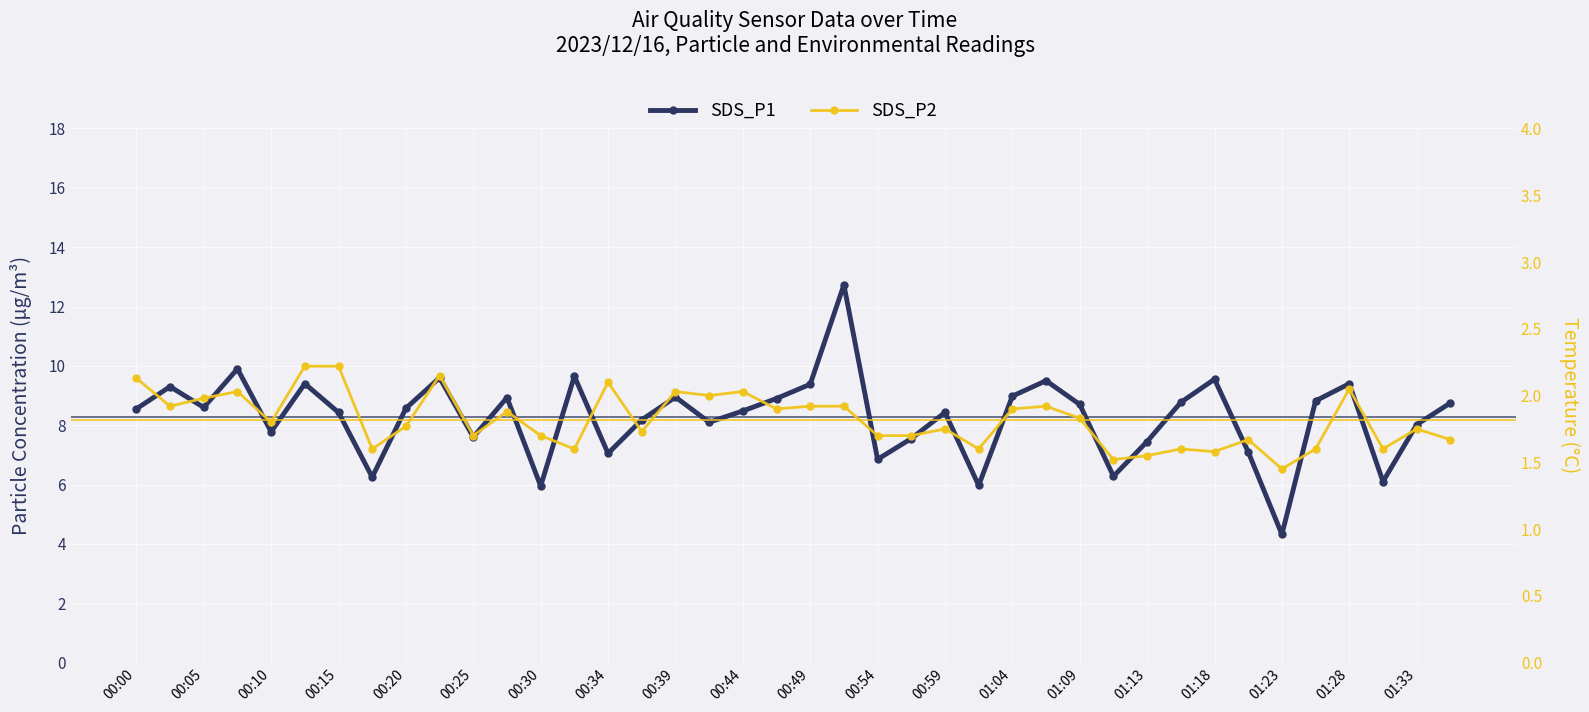

Which series has the largest total across all categories?

SDS_P1